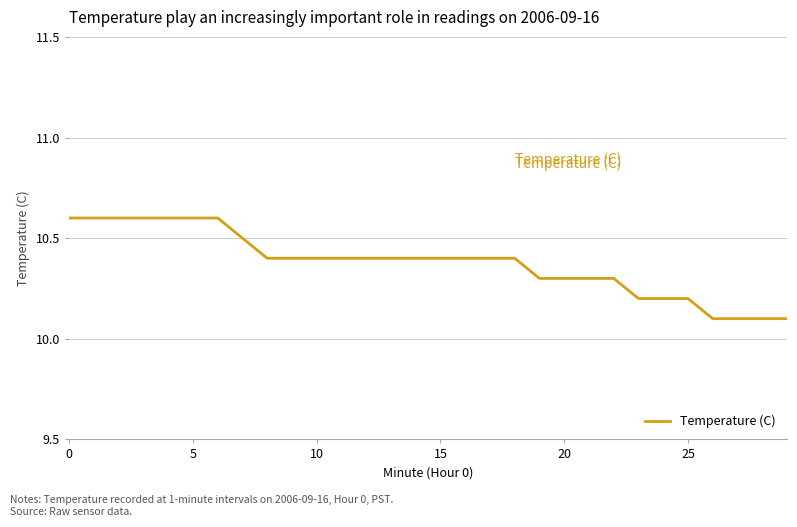

What is the minimum value shown in the chart?

10.1